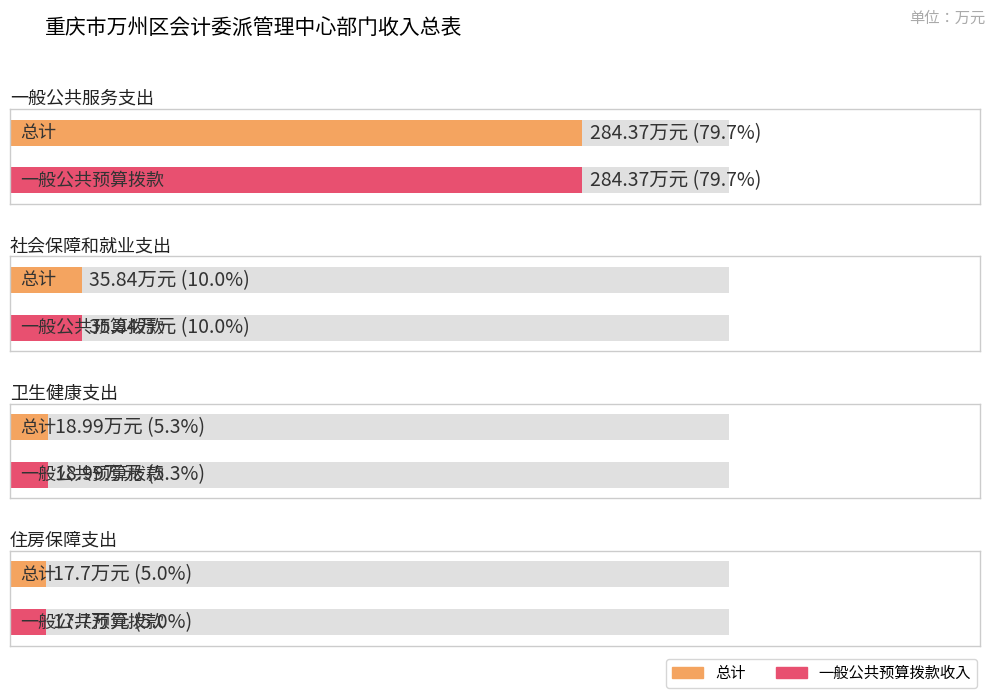

What are all the series names shown in the legend?

总计, 一般公共预算拨款收入